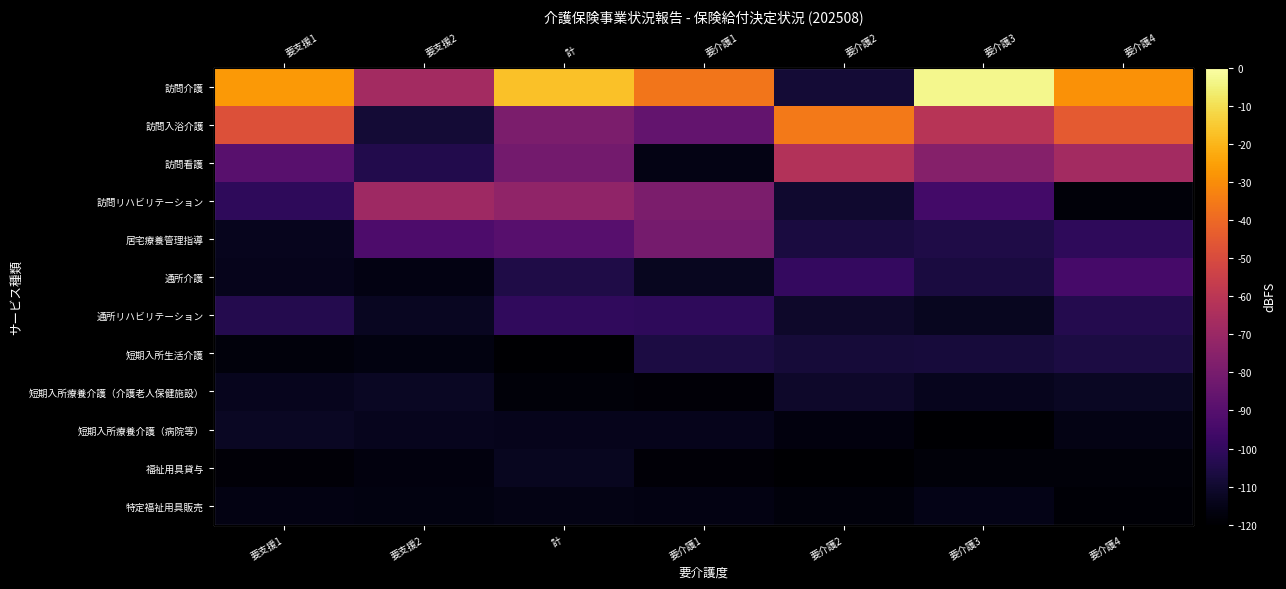

At 要介護3, list the series in order from largest to smallest.

訪問介護, 訪問入浴介護, 訪問看護, 訪問リハビリテーション, 居宅療養管理指導, 通所介護, 短期入所生活介護, 通所リハビリテーション, 短期入所療養介護（介護老人保健施設）, 特定福祉用具販売, 福祉用具貸与, 短期入所療養介護（病院等）